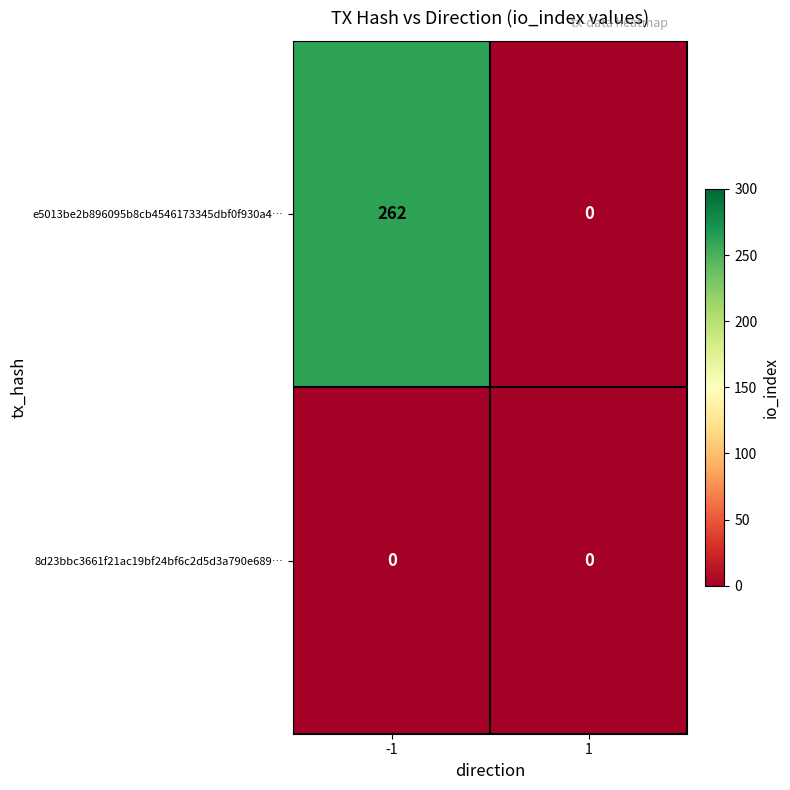

What is the greatest value displayed?

262